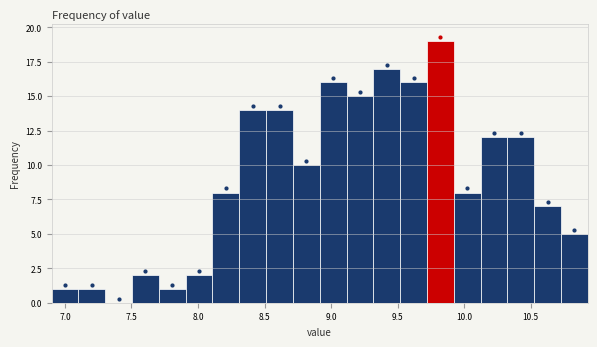

Reading left to right, list every bar in this chart as the range it spans on the x-axis followed by its height. Neither the bar edges nor the heights are printed on the chart, so give them approximately, as read against the axes.

6.90 to 7.10: 1
7.10 to 7.30: 1
7.30 to 7.50: 0
7.50 to 7.70: 2
7.70 to 7.90: 1
7.90 to 8.10: 2
8.10 to 8.30: 8
8.30 to 8.50: 14
8.50 to 8.70: 14
8.70 to 8.90: 10
8.90 to 9.10: 16
9.10 to 9.30: 15
9.30 to 9.50: 17
9.50 to 9.70: 16
9.70 to 9.90: 19
9.90 to 10.10: 8
10.10 to 10.35: 12
10.35 to 10.55: 12
10.55 to 10.75: 7
10.75 to 10.95: 5